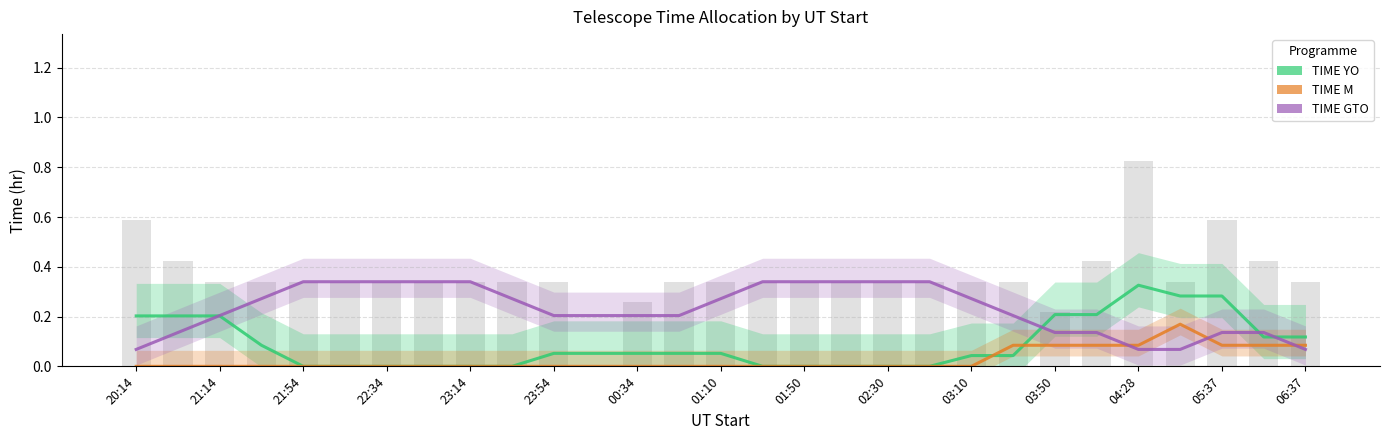

Which series has the largest range (max minus min)?

TIME YO